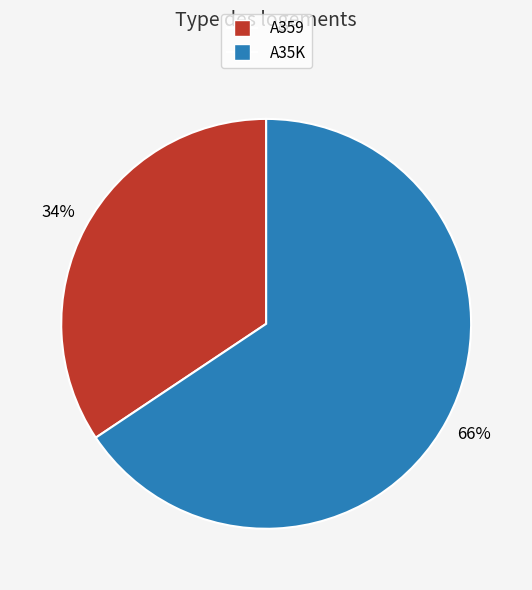

To the nearest percent, what is the average slice percentage?

50%